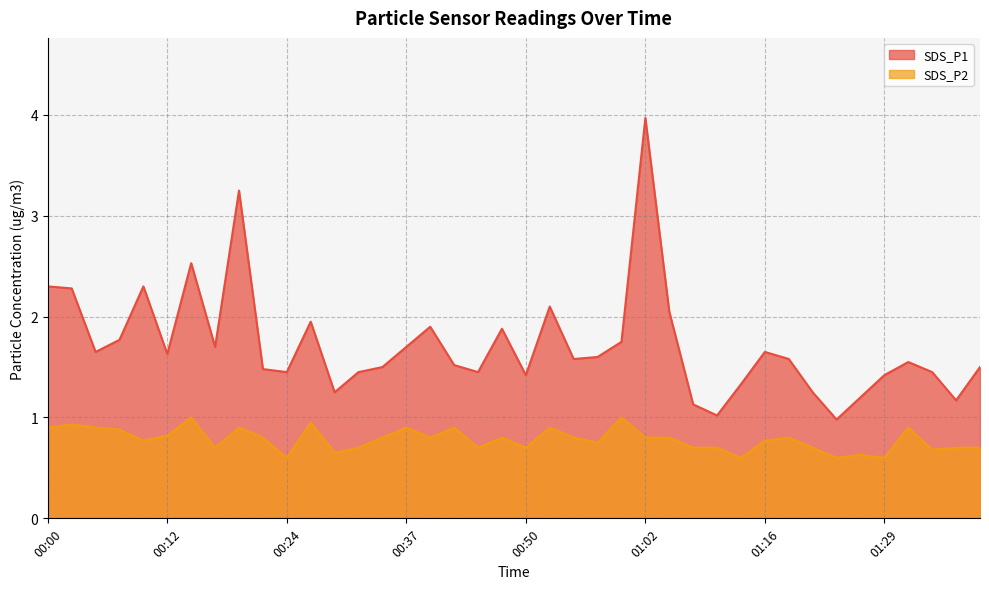

Where is the first local maximum for SDS_P2?

00:03